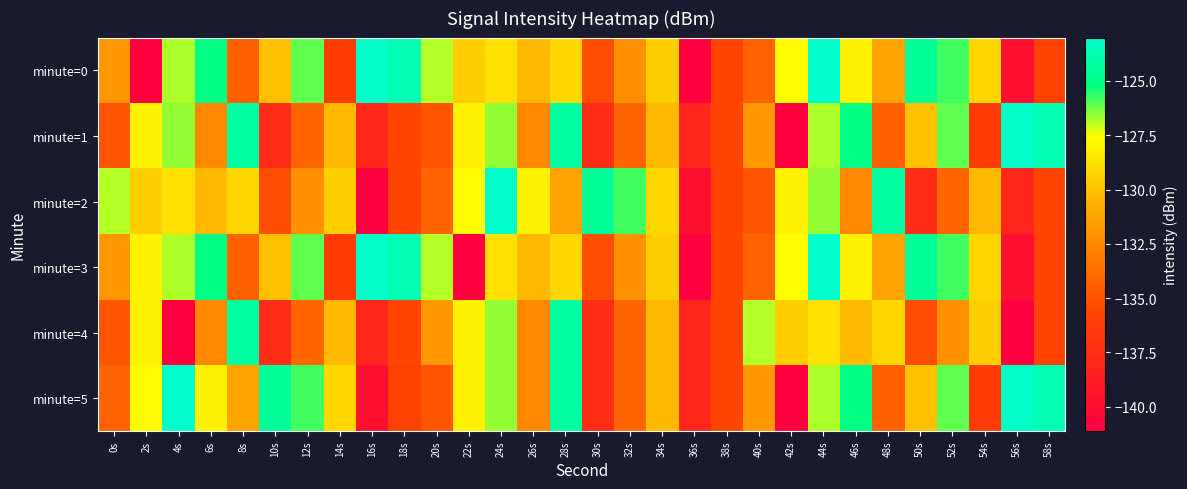

What is the greatest value displayed?

-123.0